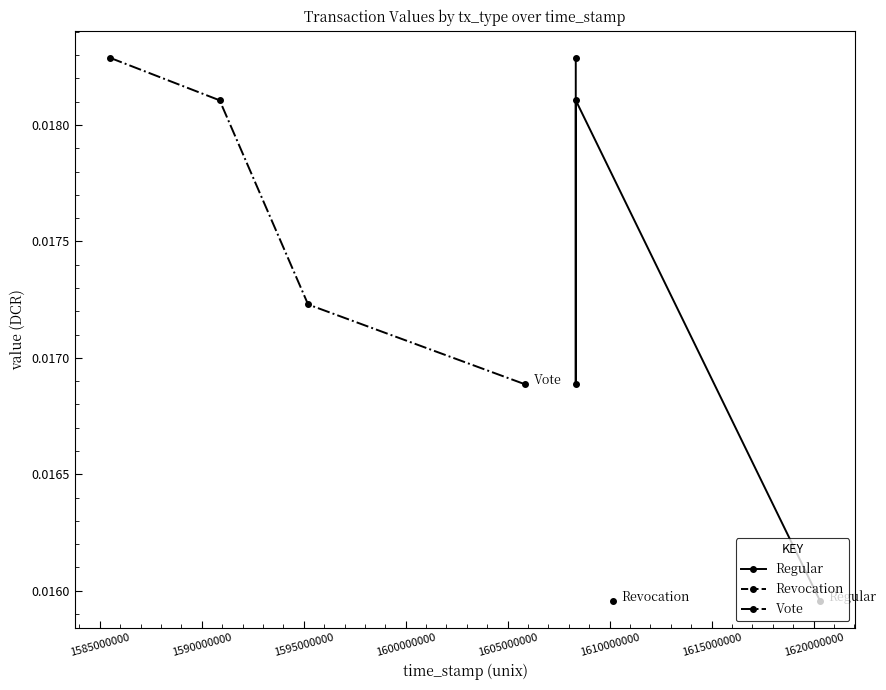

At how many categories does at least one series exceed 0?

4